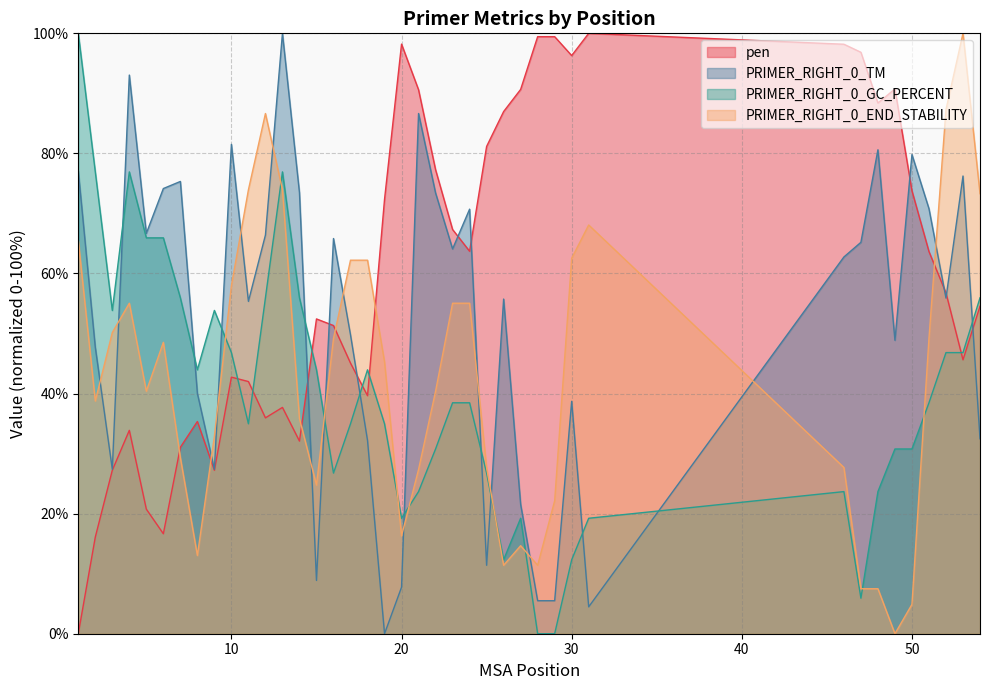

Rank the series at 12 from highest to lowest value.

PRIMER_RIGHT_0_END_STABILITY, PRIMER_RIGHT_0_TM, PRIMER_RIGHT_0_GC_PERCENT, pen